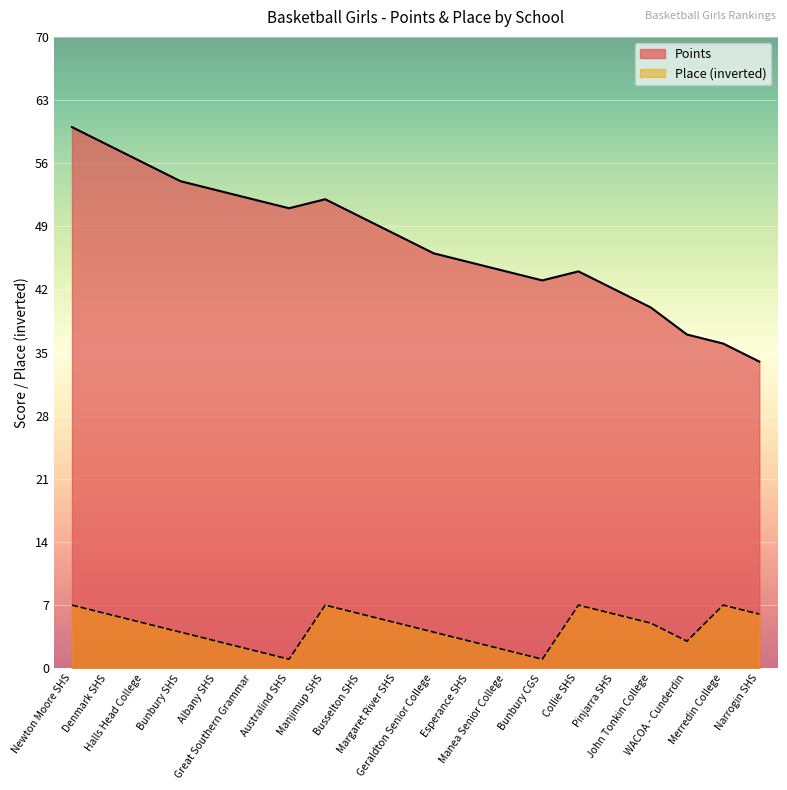

Does the chart display data point markers on the line(s)?

No